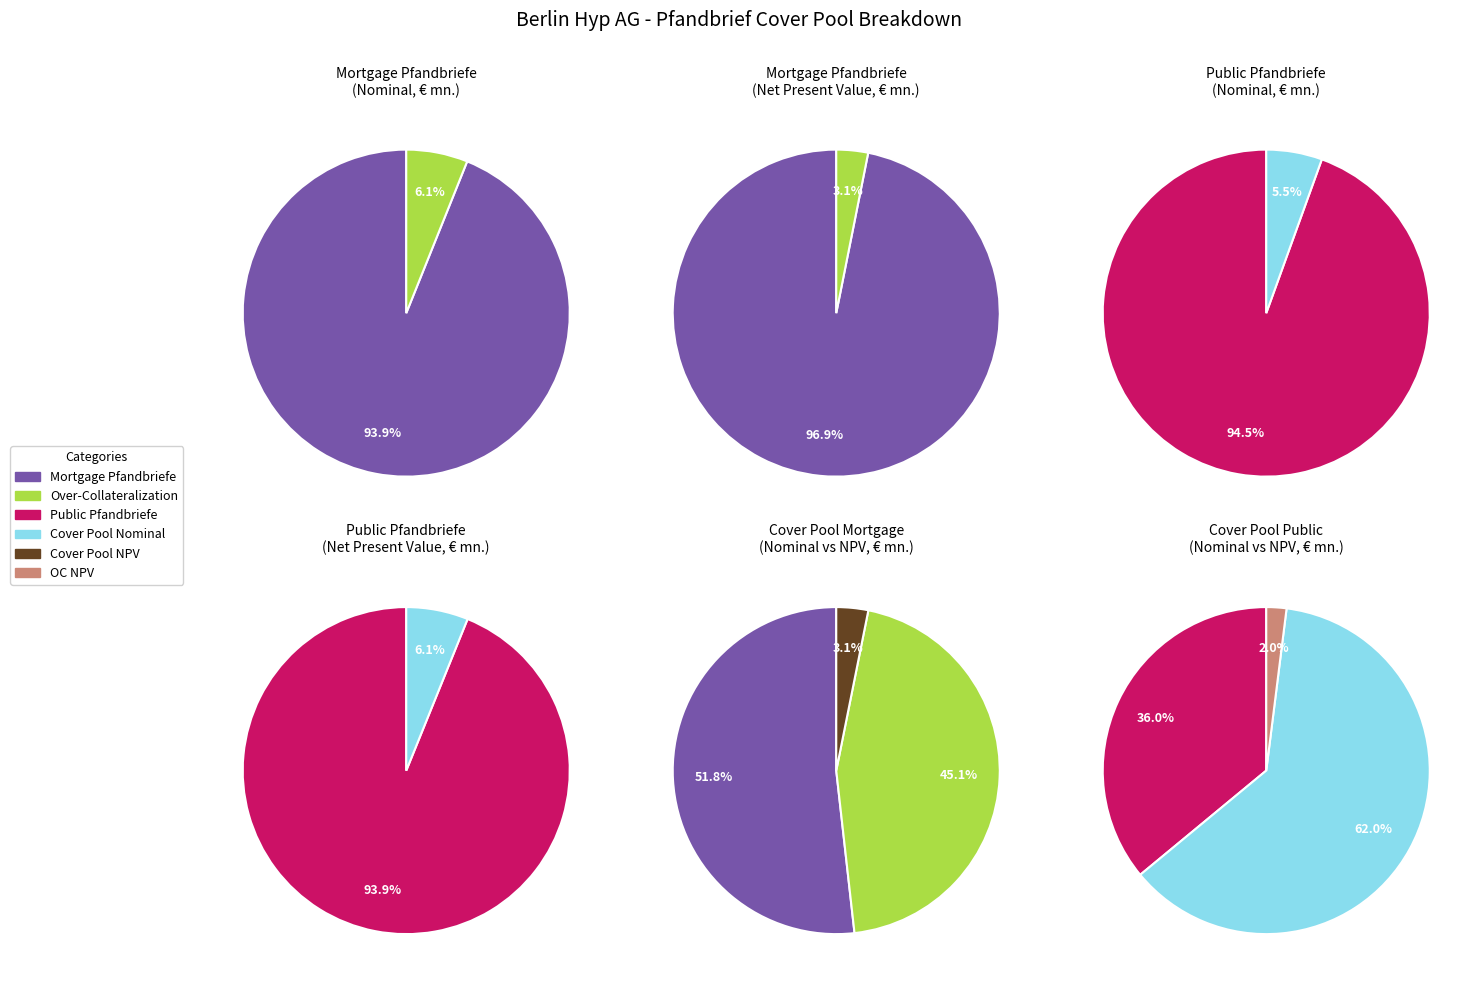

What is the majority slice?

Mortgage Pfandbriefe